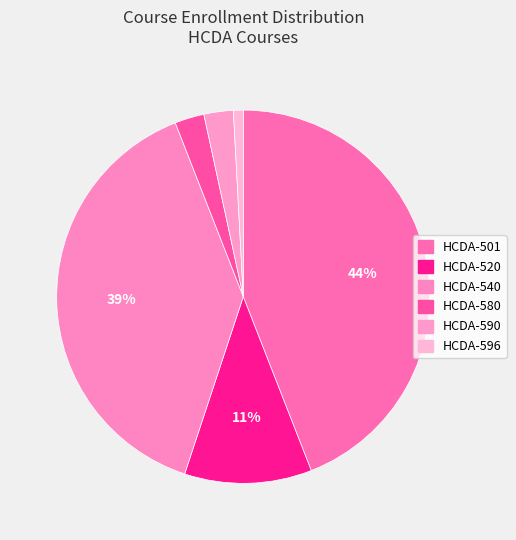

To the nearest percent, what is the difference between the largest and smallest slice percentages?

43%